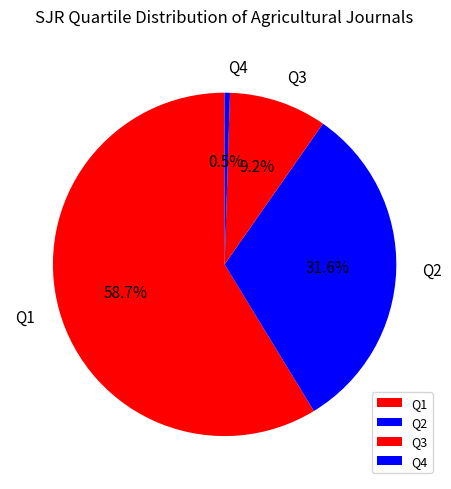

To the nearest percent, what is the average slice percentage?

25%